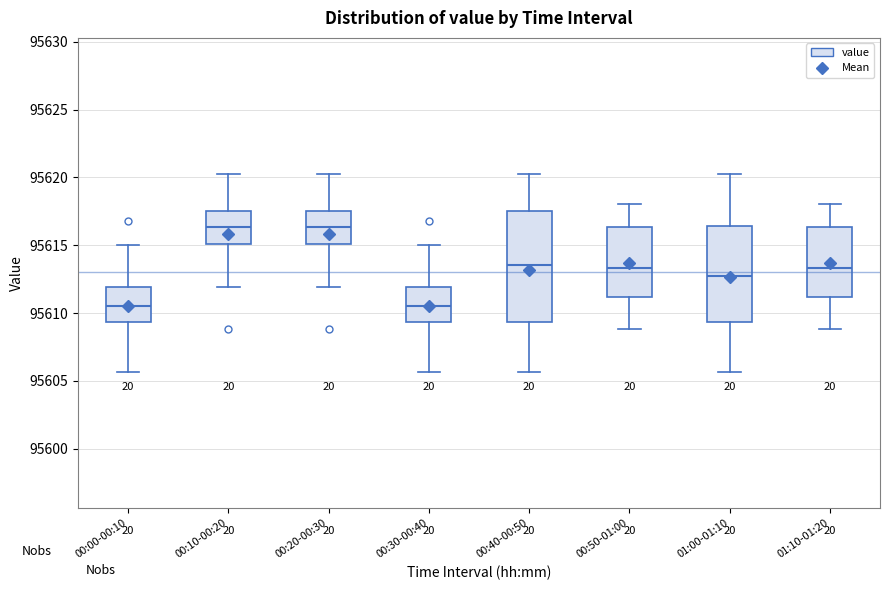

Reading left to right, transcribe this box plot: for each box, give where its median line is, the range the box spans, and where its two whiskers end, as read against the y-axis. The values are not printed on the chart, so give them approximately, as read against the axis.

00:00-00:10: median 95610.5, box 95609.5 to 95612.0, whiskers 95605.5 to 95615.0
00:10-00:20: median 95616.5, box 95615.0 to 95617.5, whiskers 95612.0 to 95620.5
00:20-00:30: median 95616.5, box 95615.0 to 95617.5, whiskers 95612.0 to 95620.5
00:30-00:40: median 95610.5, box 95609.5 to 95612.0, whiskers 95605.5 to 95615.0
00:40-00:50: median 95613.5, box 95609.5 to 95617.5, whiskers 95605.5 to 95620.5
00:50-01:00: median 95613.5, box 95611.0 to 95616.5, whiskers 95609.0 to 95618.0
01:00-01:10: median 95612.5, box 95609.5 to 95616.5, whiskers 95605.5 to 95620.5
01:10-01:20: median 95613.5, box 95611.0 to 95616.5, whiskers 95609.0 to 95618.0